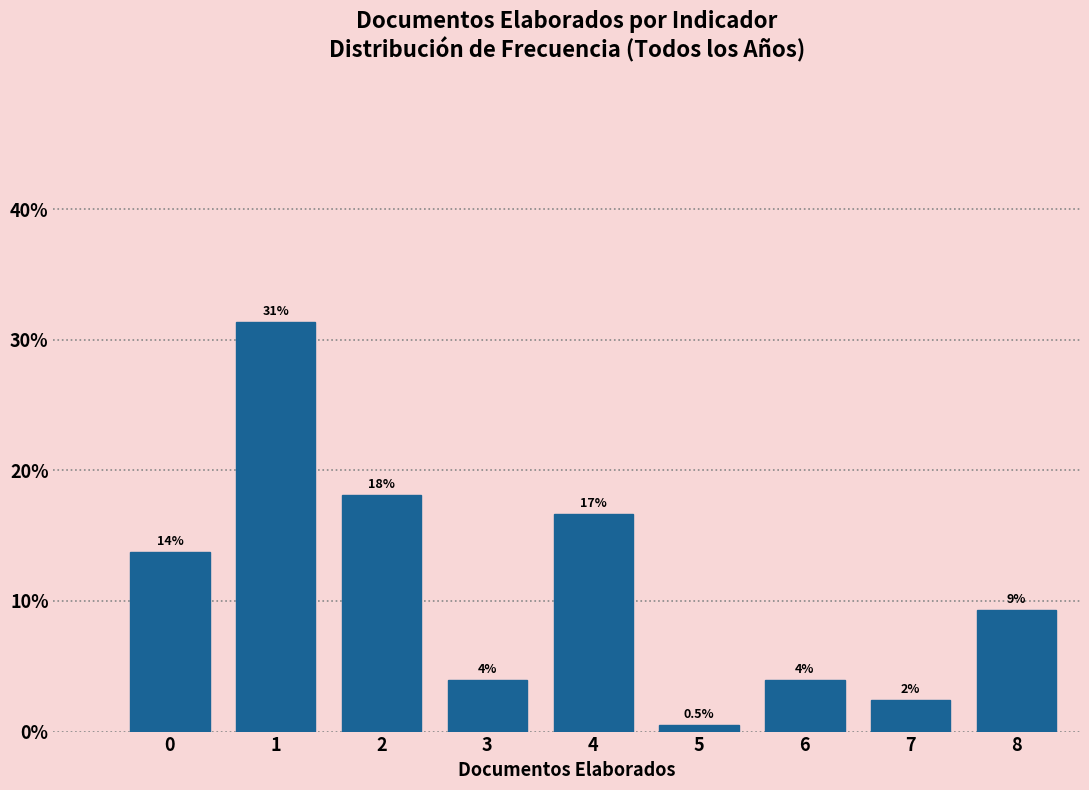

How many bars are there in total?

9